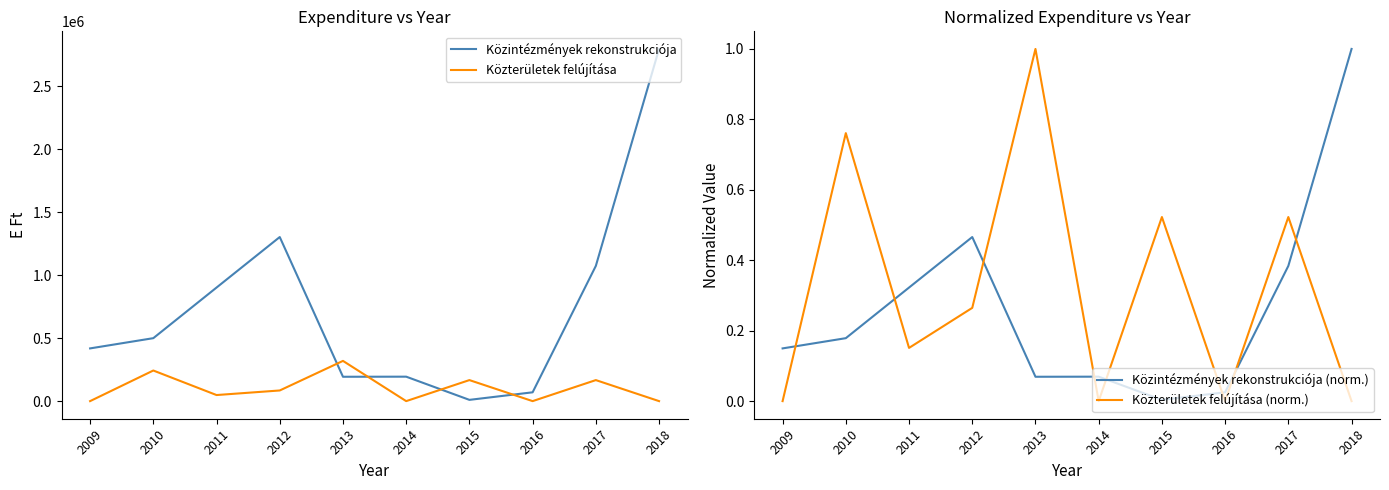

Between 2009 and 2012, which series saw the biggest shift?

Közintézmények rekonstrukciója